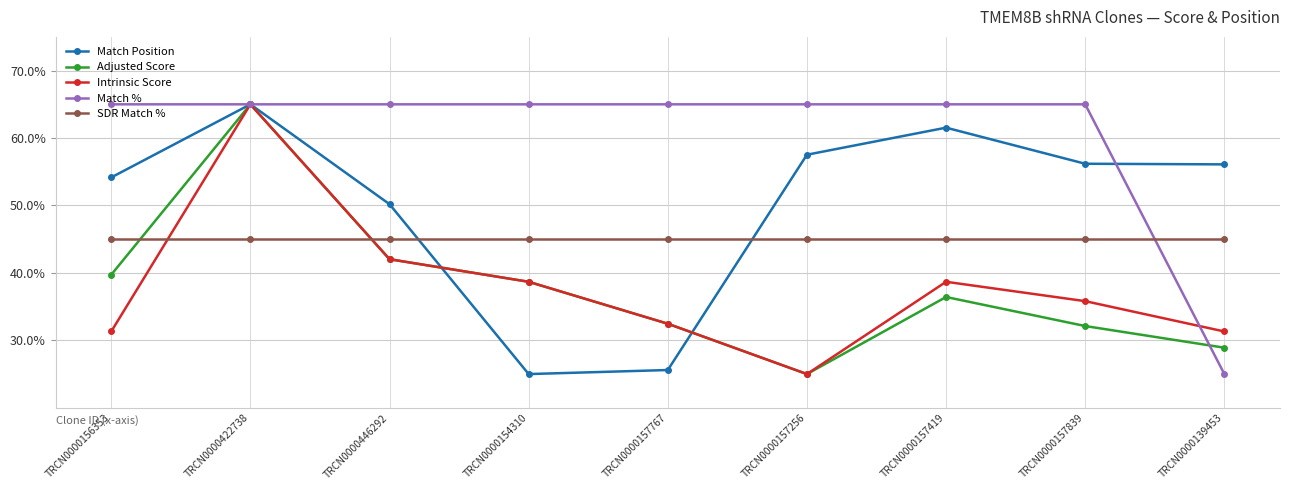

Is this an area chart (filled region under the line)?

No